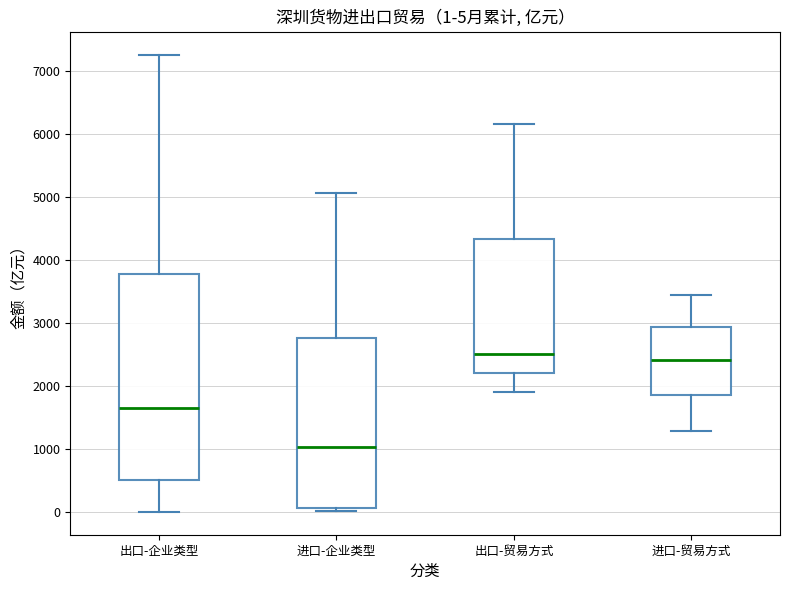

Comparing the boxes themselves (not the whiskers), which one is the tallest?

出口-企业类型